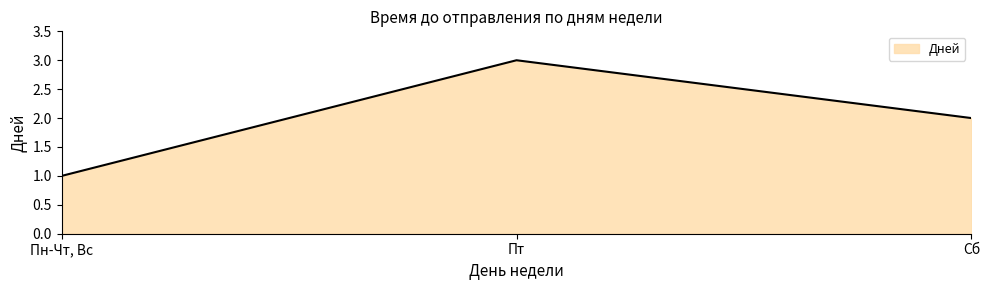

What is the average value?

2